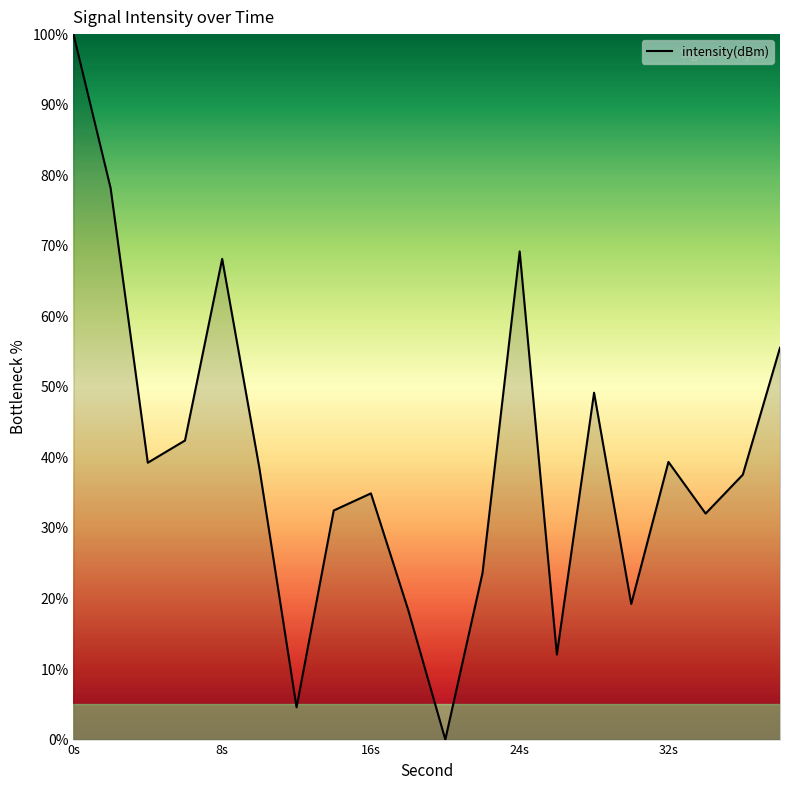

What is the difference between the maximum and minimum values?

100.0